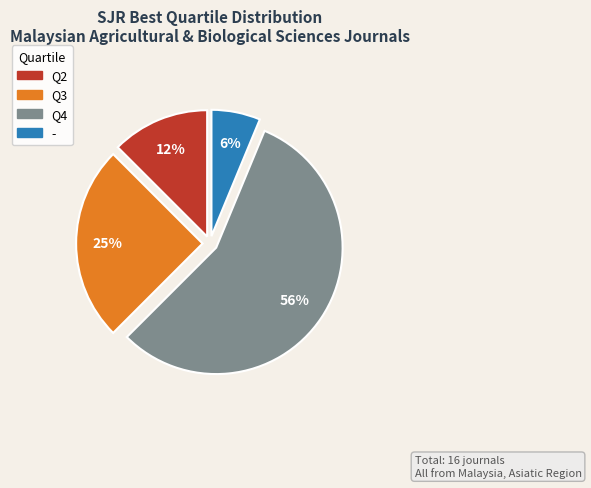

Combined, do Q2 and Q4 account for over 50%?

Yes